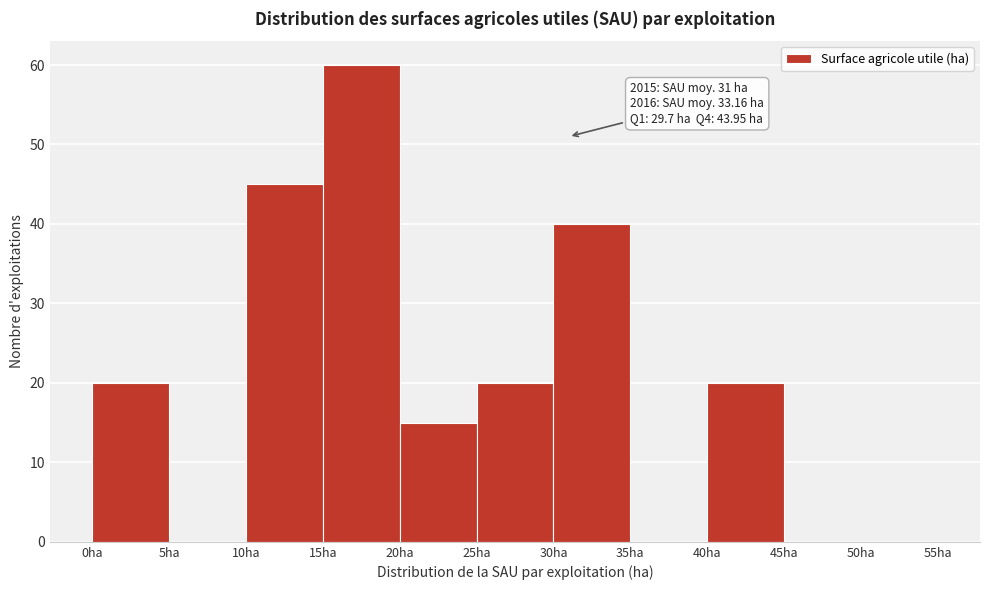

Over which range of the x-axis is the bar tallest?

15 to 20